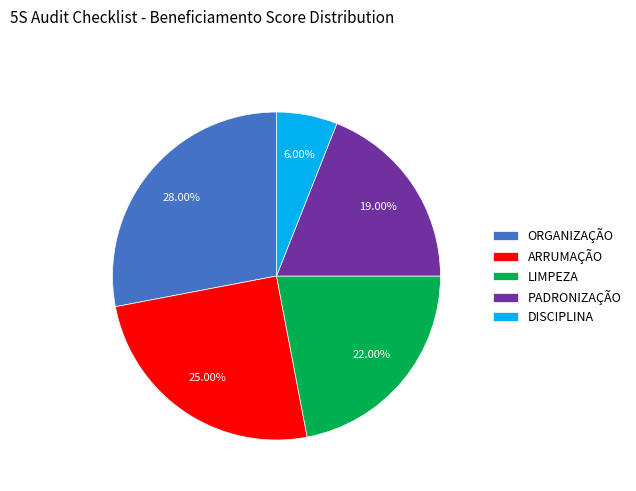

Is ARRUMAÇÃO the majority of the pie?

No